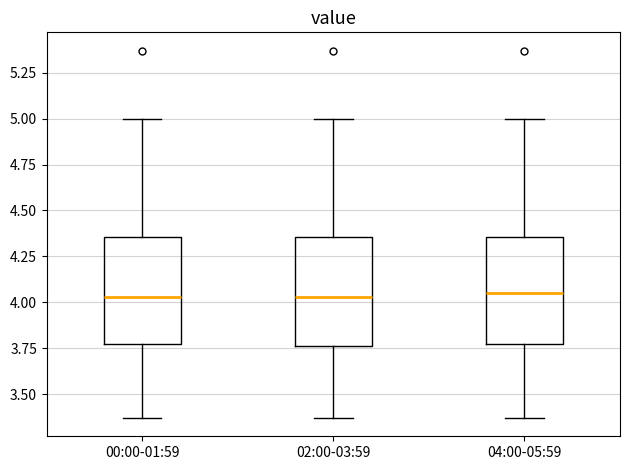

Reading left to right, read every box against the y-axis: the position of its median line, the range the box covers, and the ends of its whiskers. The values are not printed on the chart, so give them approximately, as read against the axis.

00:00-01:59: median 4.05, box 3.75 to 4.35, whiskers 3.35 to 5.00
02:00-03:59: median 4.05, box 3.75 to 4.35, whiskers 3.35 to 5.00
04:00-05:59: median 4.05, box 3.75 to 4.35, whiskers 3.35 to 5.00